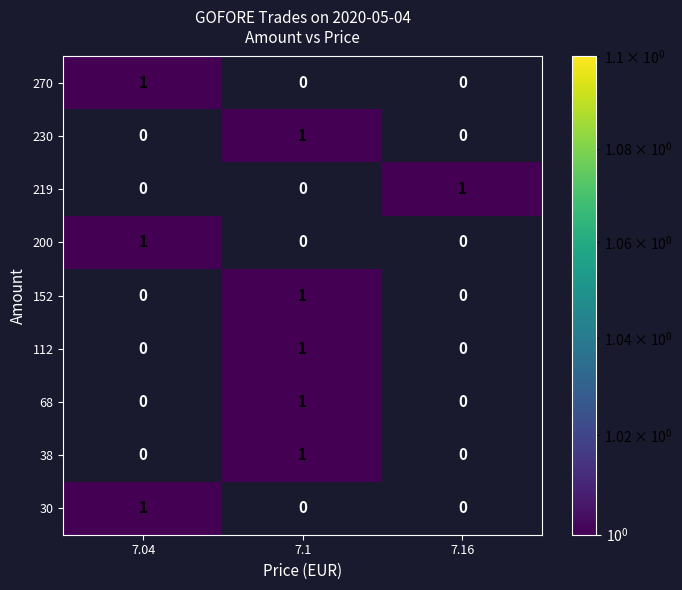

Reading left to right, transcribe all the data shown in this chart.

270: 1	0	0
230: 0	1	0
219: 0	0	1
200: 1	0	0
152: 0	1	0
112: 0	1	0
68: 0	1	0
38: 0	1	0
30: 1	0	0